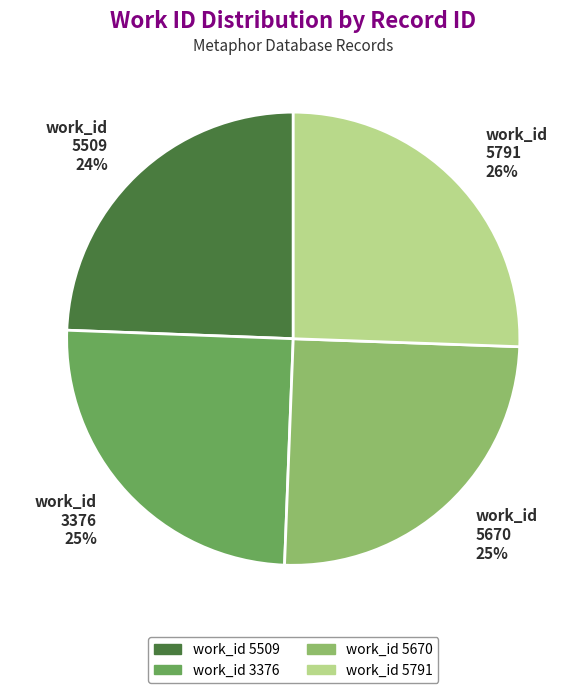

Approximately how many times larger is the value at 5791 compared to 5670?

1.0